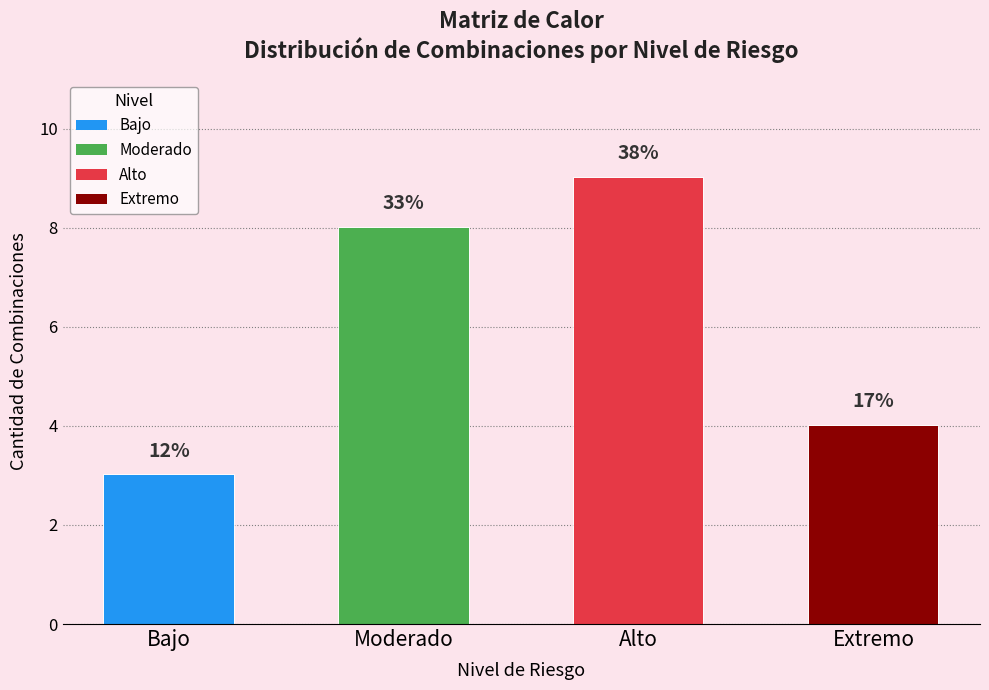

Which series has the widest spread of values?

Extremo